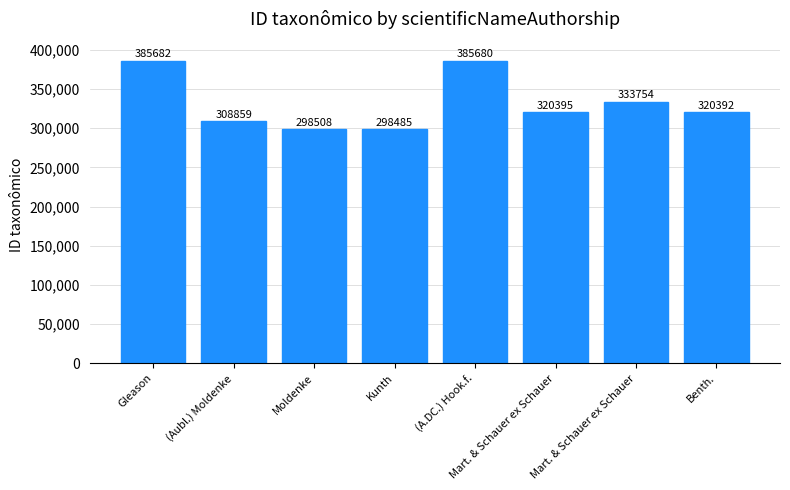

Are the bars horizontal?

No